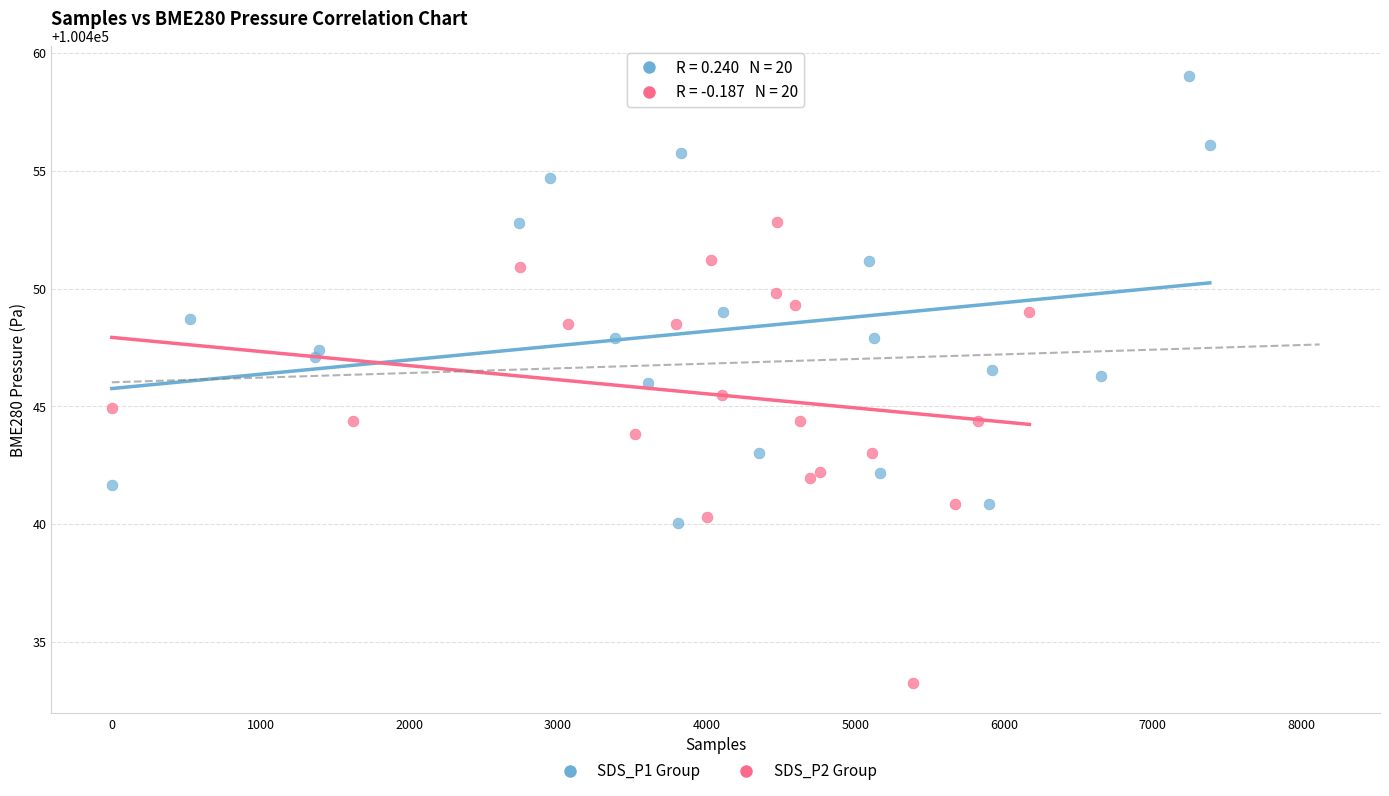

Which series reaches the maximum Y coordinate?

SDS_P1 Group